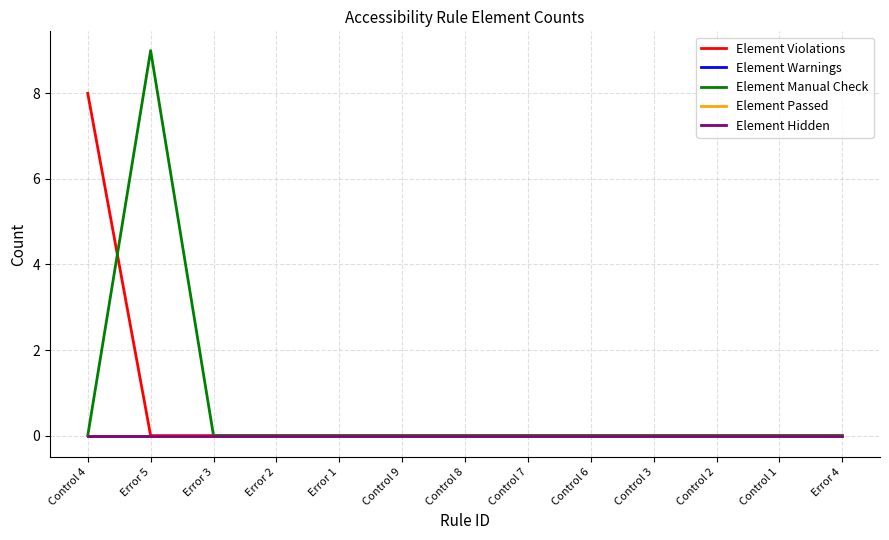

What is the sum of all Element Manual Check values?

9